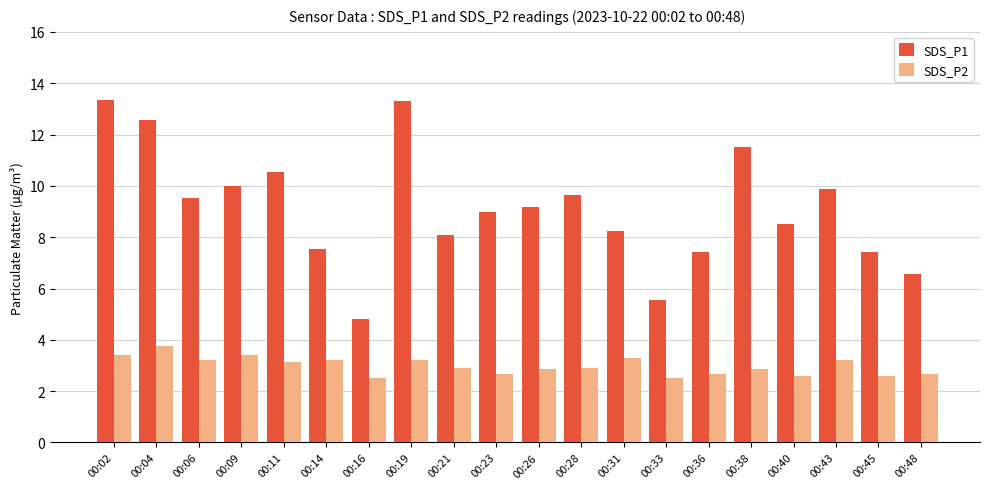

How many bars are there in total?

40